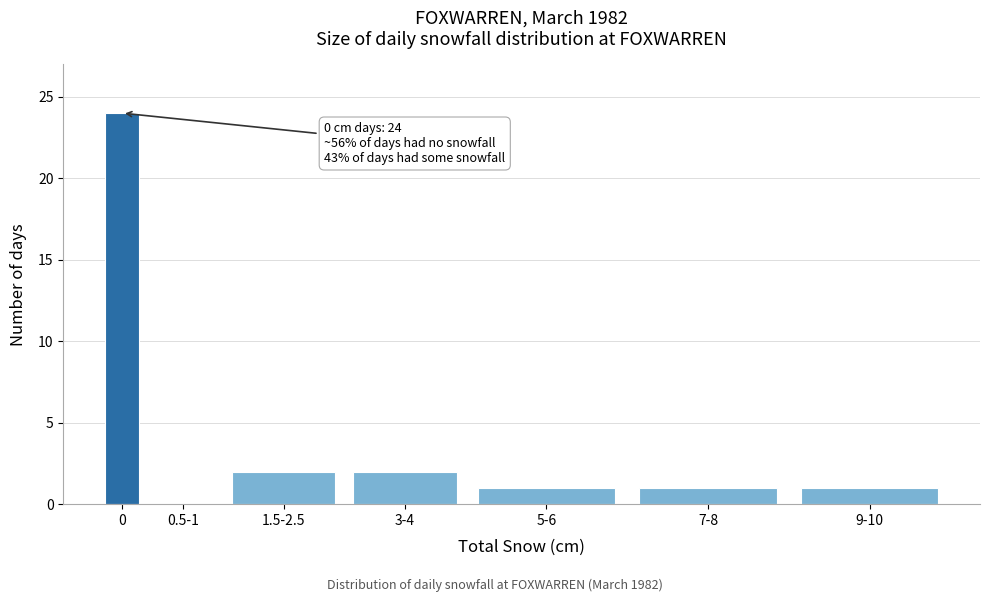

Reading right to left, extract all data points from this chart.

9-10=1	7-8=1	5-6=1	3-4=2	1.5-2.5=2	0.5-1=0	0=24